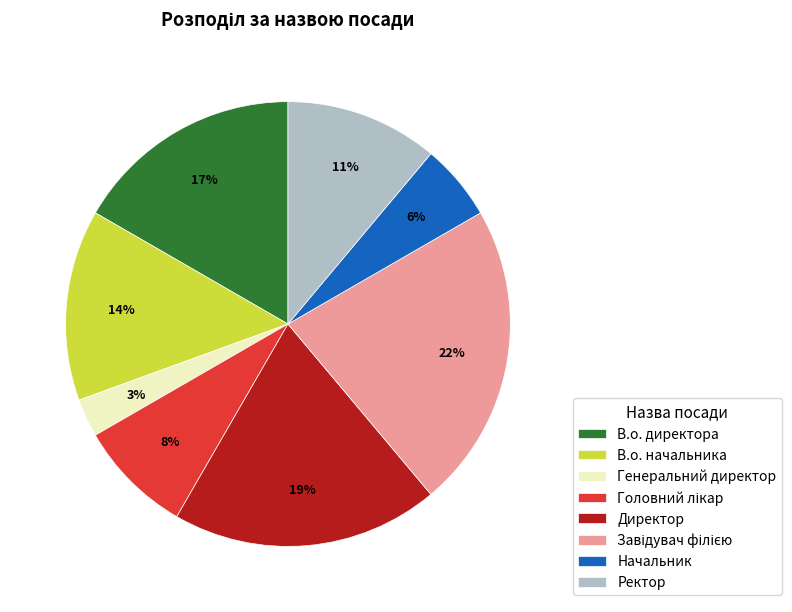

To the nearest percent, what is the difference between the largest and smallest slice percentages?

19%